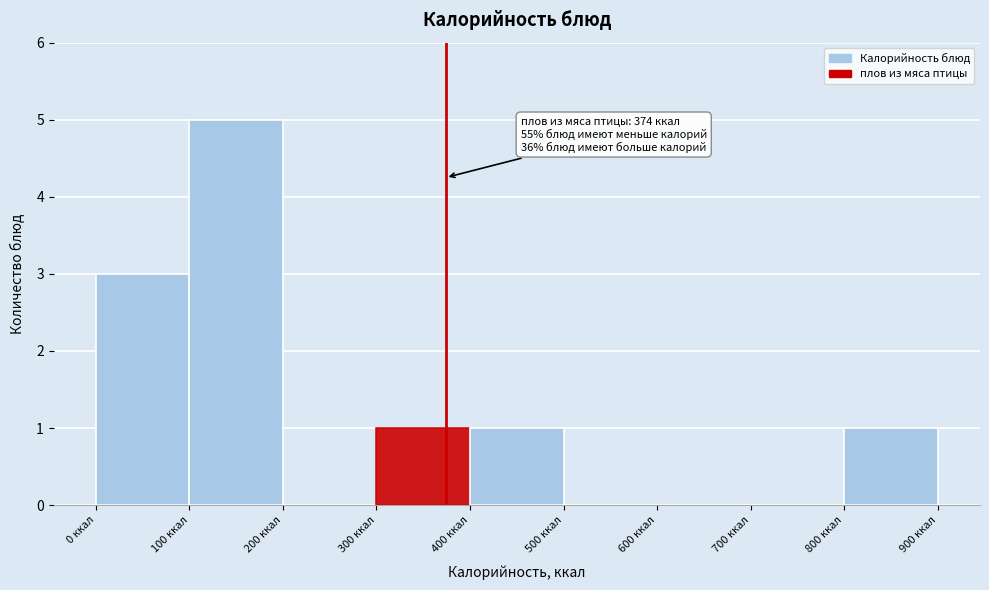

Over which range of the x-axis is the bar tallest?

100 to 200